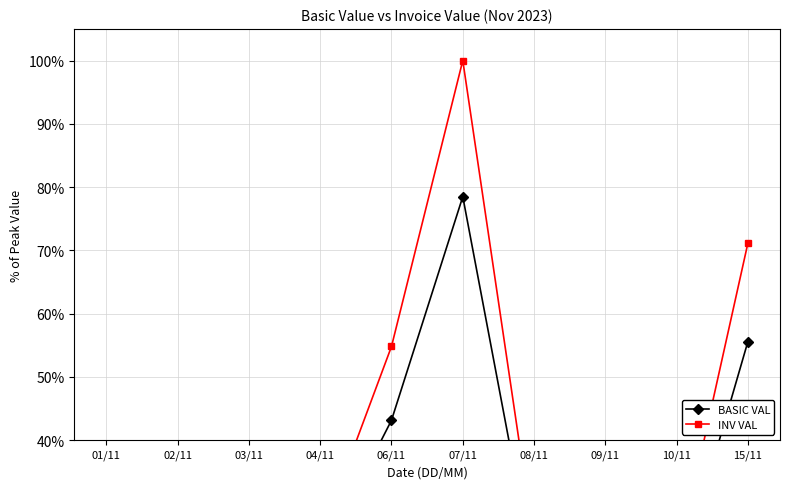

Between 15/11 and 03/11, which is larger?

15/11